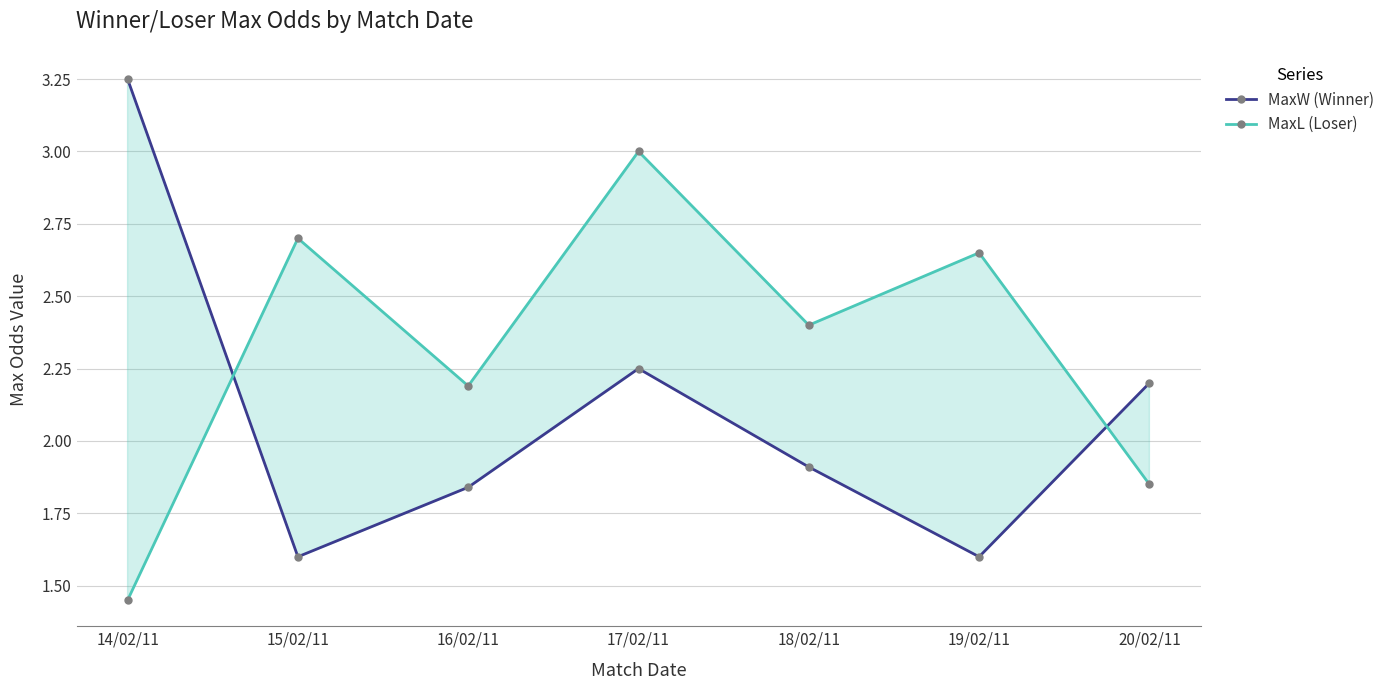

List the series in order of their peak value, highest first.

MaxW (Winner), MaxL (Loser)